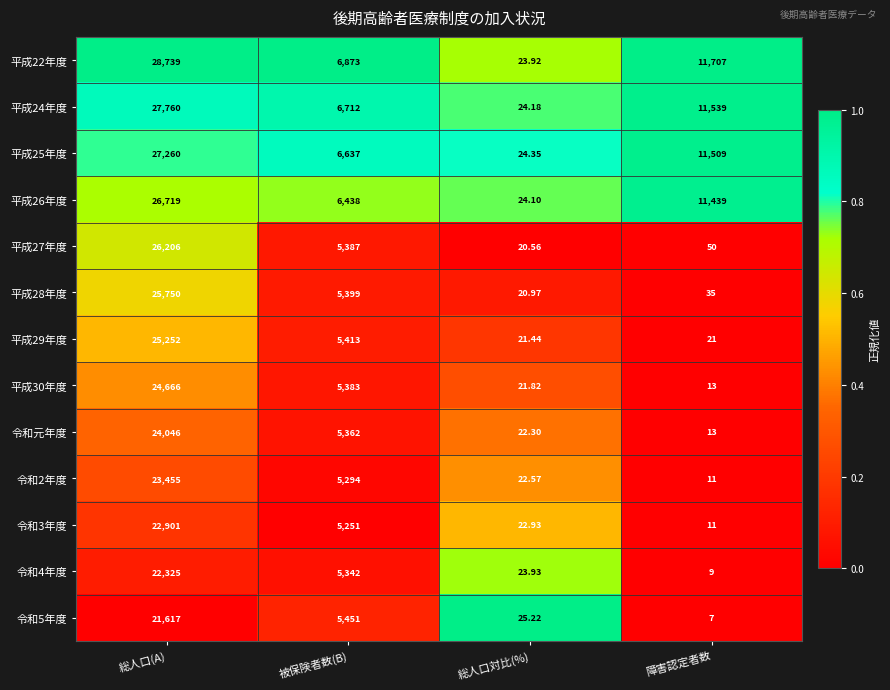

At which category does the chart reach its peak across all series?

総人口(A)